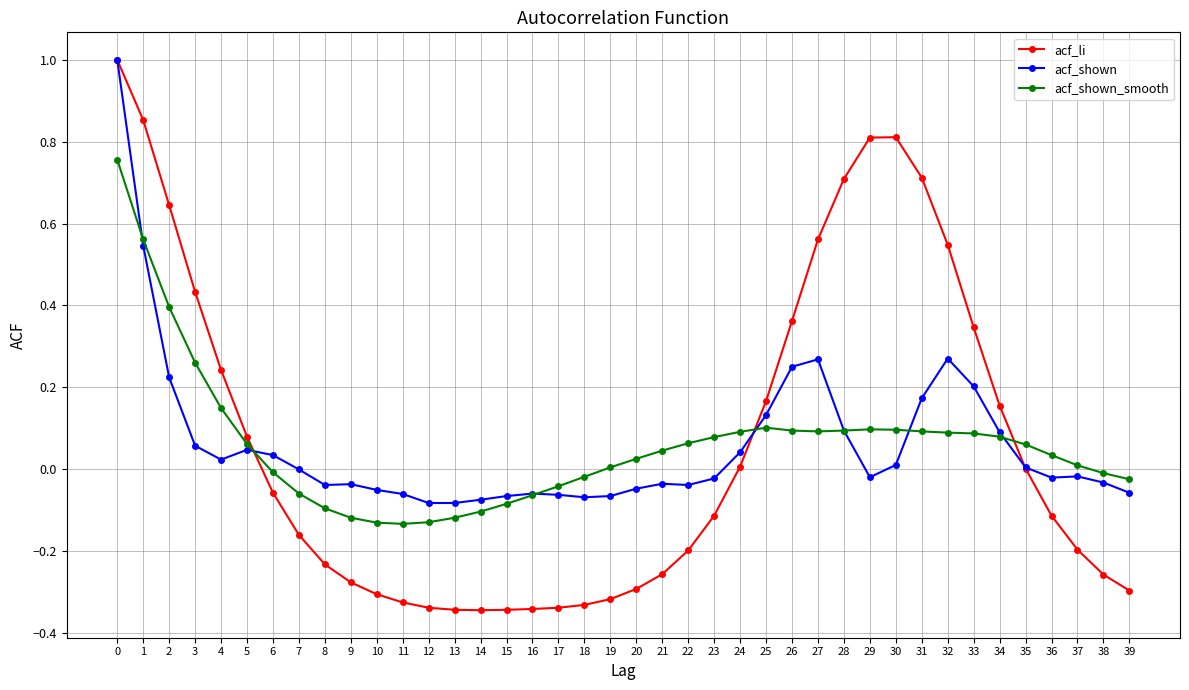

Between which two adjacent categories do acf_shown_smooth and acf_li first intersect?

5 and 6